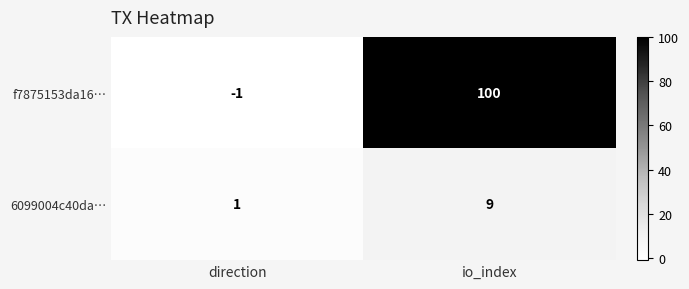

At which category does the chart reach its minimum across all series?

direction